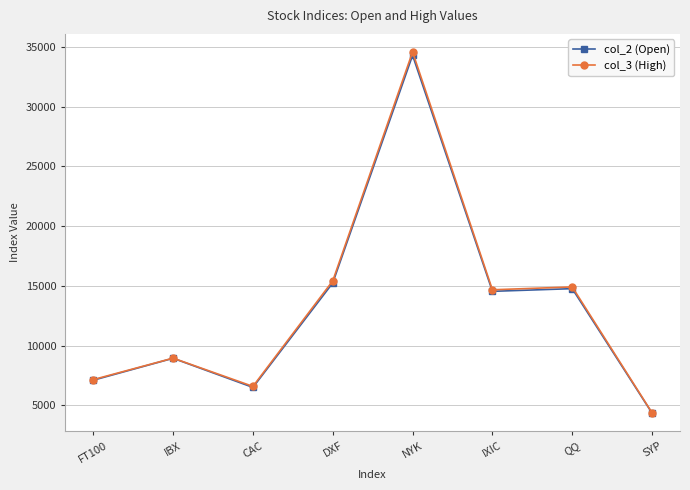

The col_3 (High) series shows 8954.6 at IBX. True or false?

True